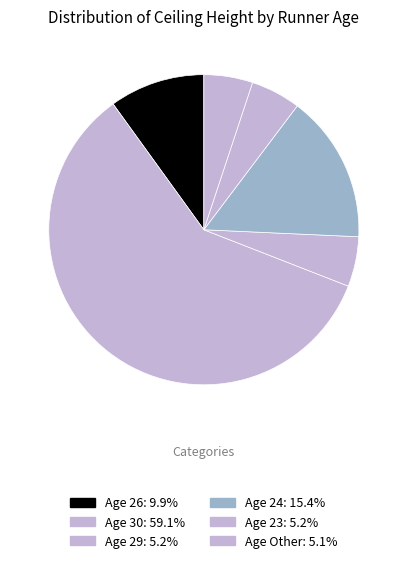

How many slices are in this pie chart?

6